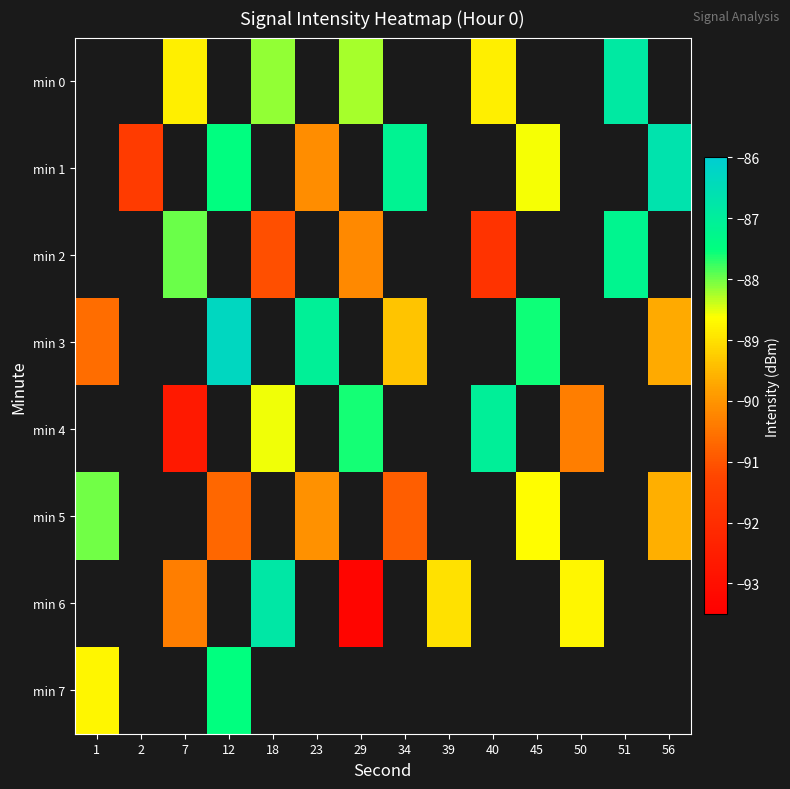

How many categories are shown in the chart?

14